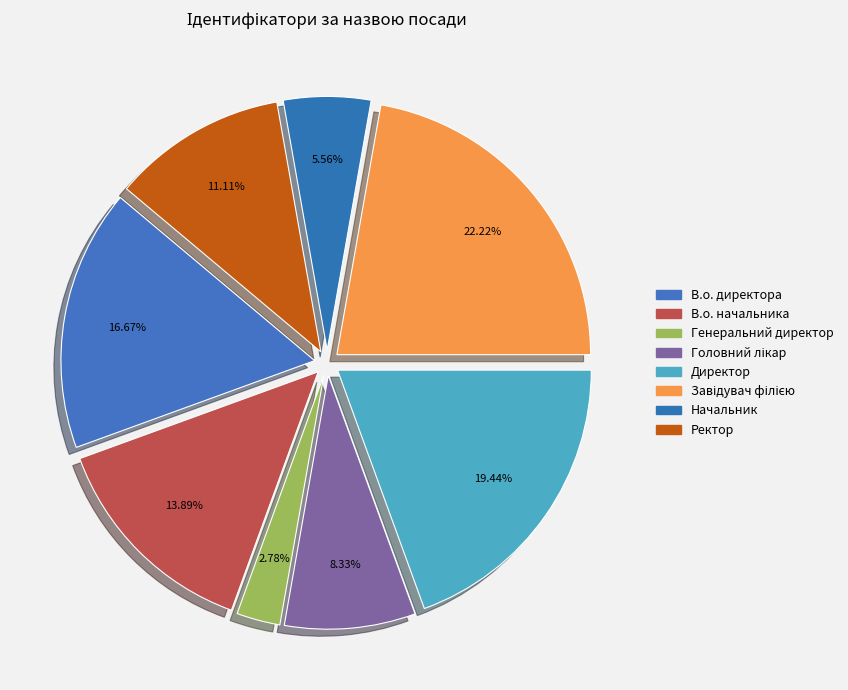

Count the number of slices in the pie.

8